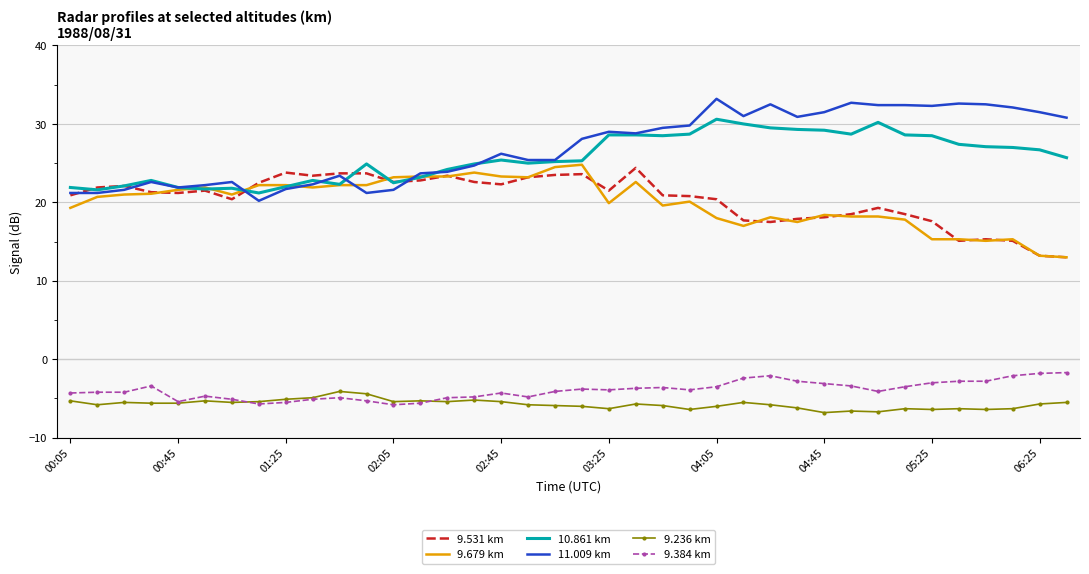

What is the minimum value for 9.531 km?

13.0